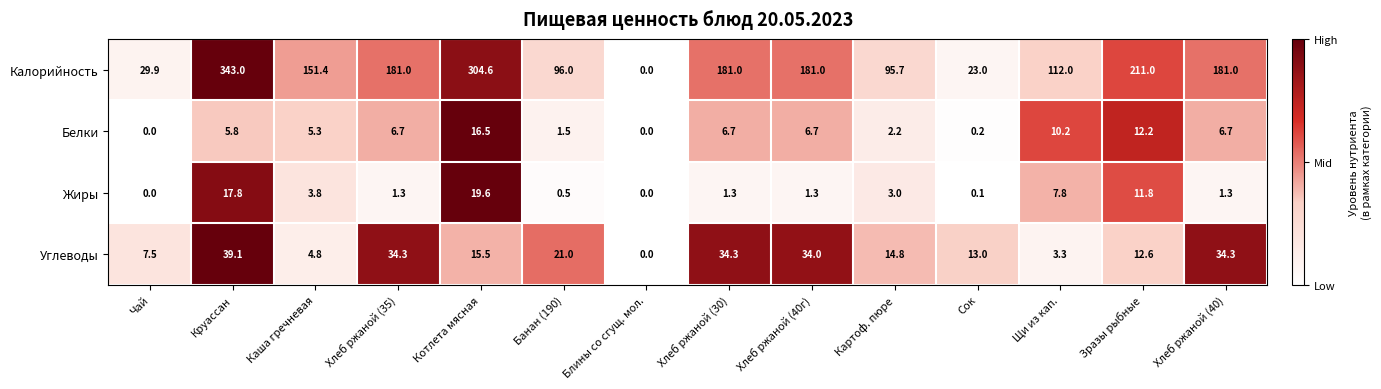

Which category has the highest value across all series?

Круассан